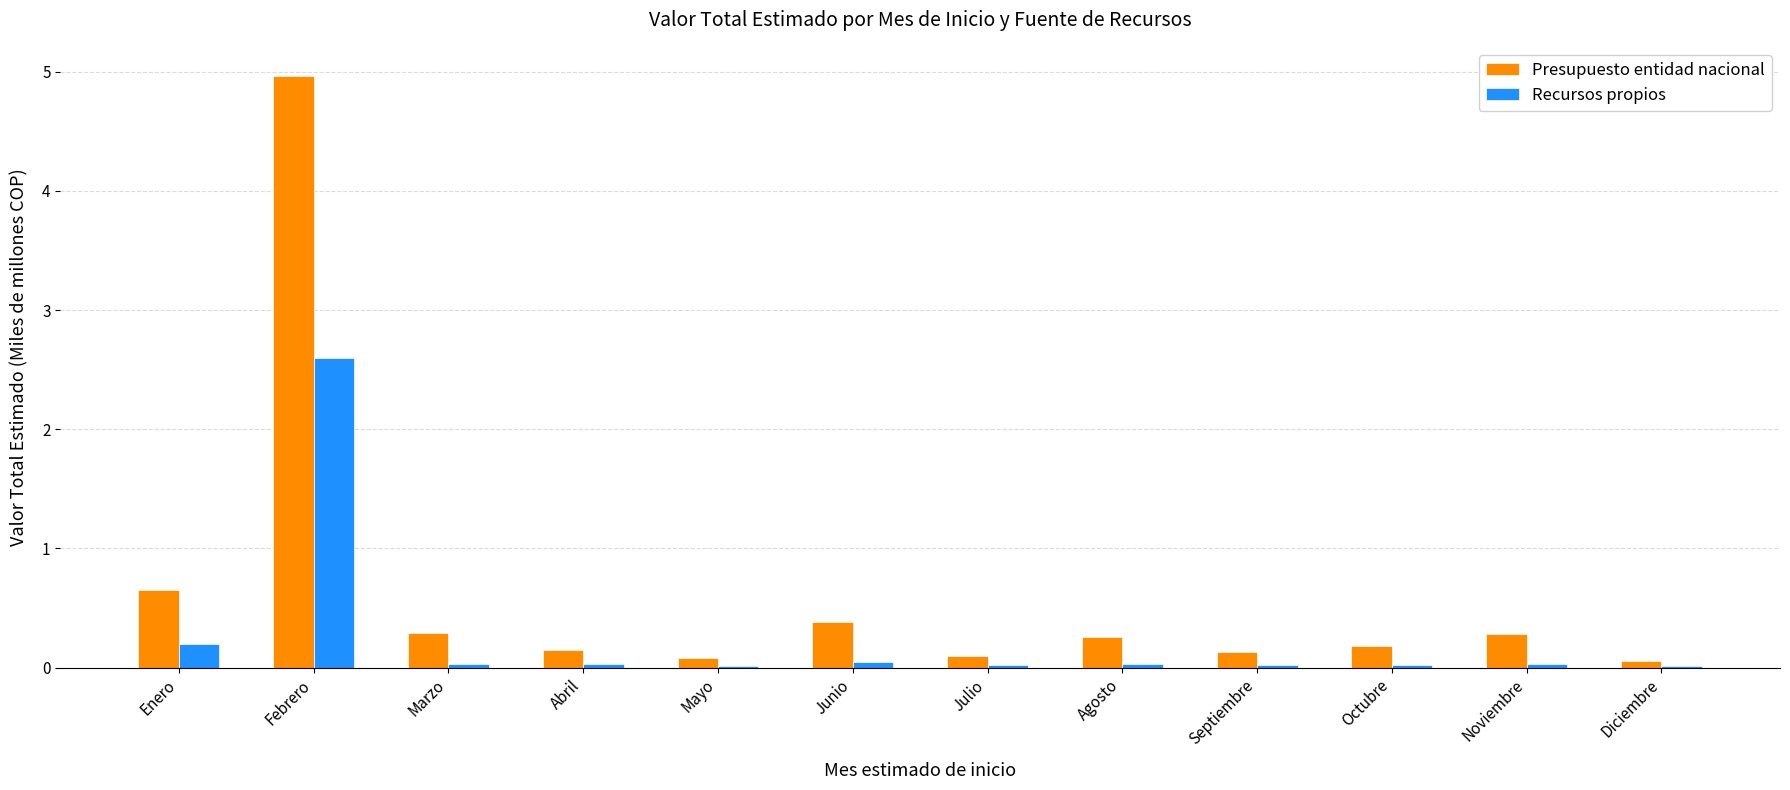

At which label is Recursos propios closest to 1?

Enero